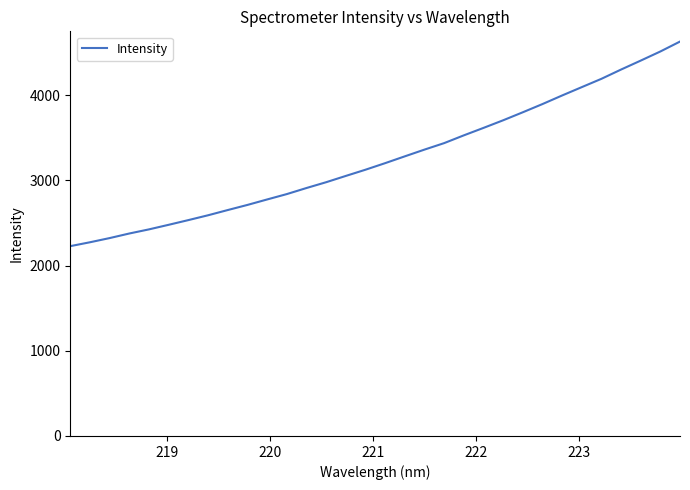

What is the greatest value displayed?

4630.8